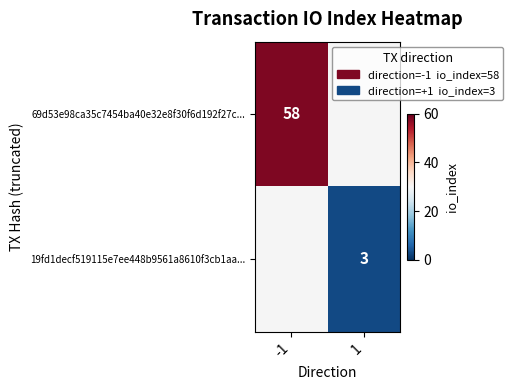

True or false: 69d53e98ca35c7454ba40e32e8f30f6d192f27c... has a value of 58 at -1.

True